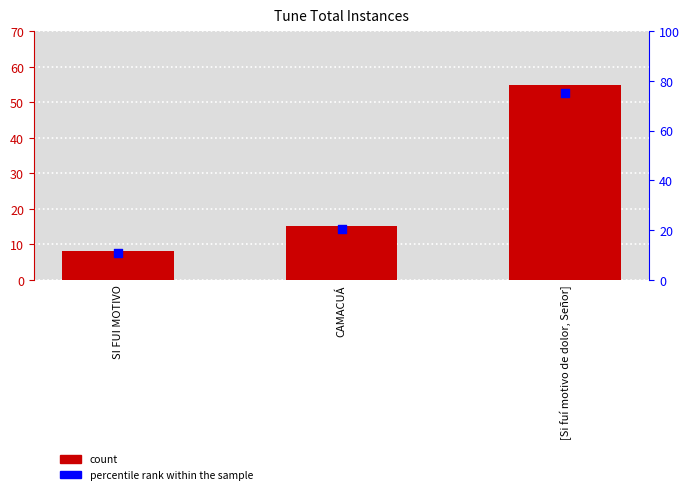

Which series reaches the maximum Y coordinate?

percentile rank within the sample